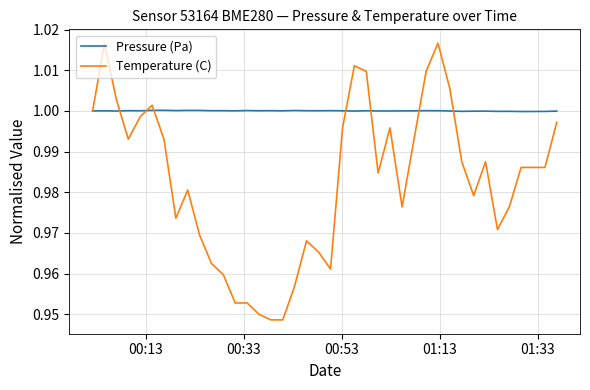

Rank the series by their maximum value, from lowest to highest.

Pressure (Pa), Temperature (C)